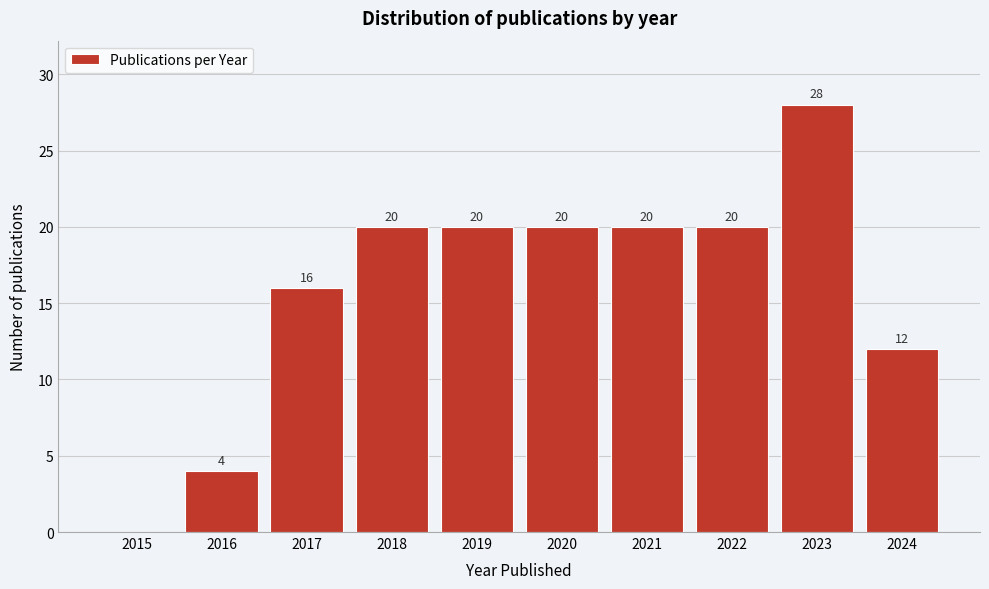

Reading left to right, what are all the values shown in this chart?

2015=0	2016=4	2017=16	2018=20	2019=20	2020=20	2021=20	2022=20	2023=28	2024=12